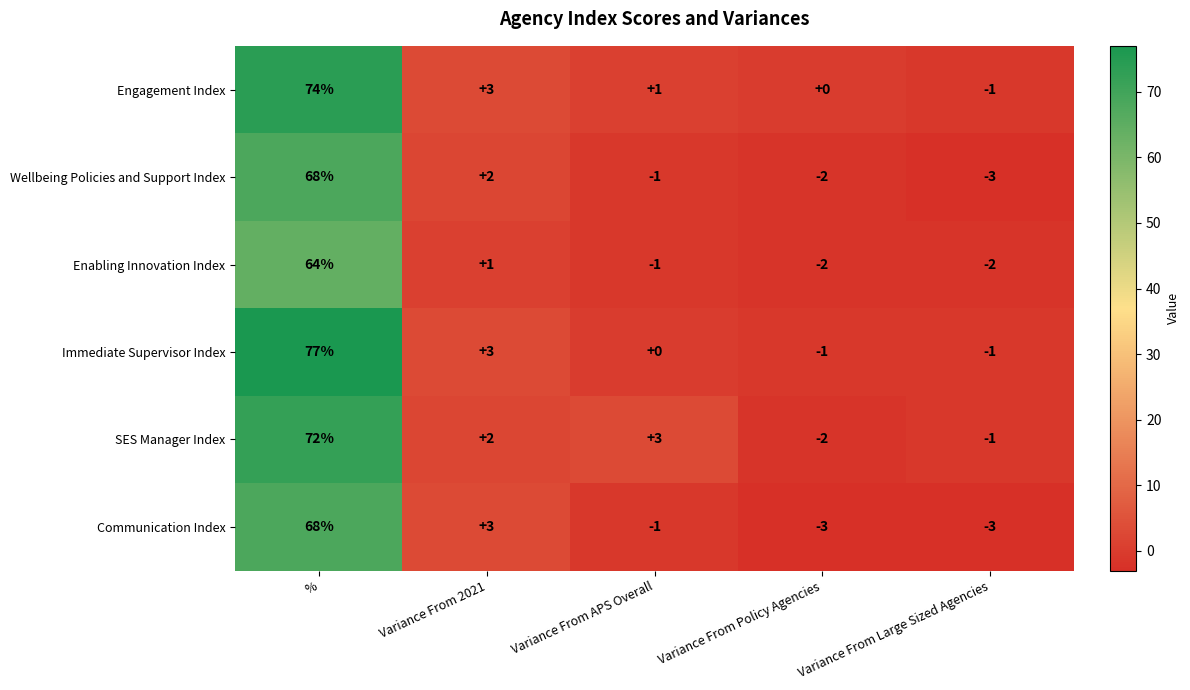

What is the spread (max minus min) of values at %?

13